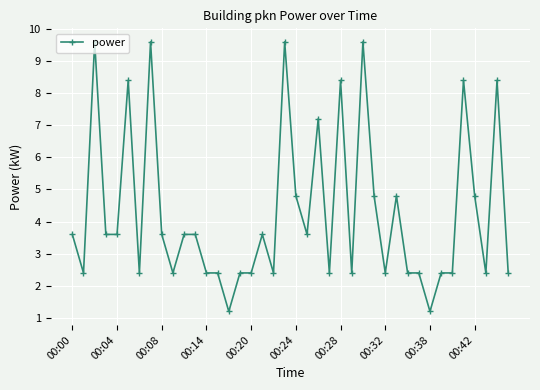

What is the value of the 21st point from the left?

4.8